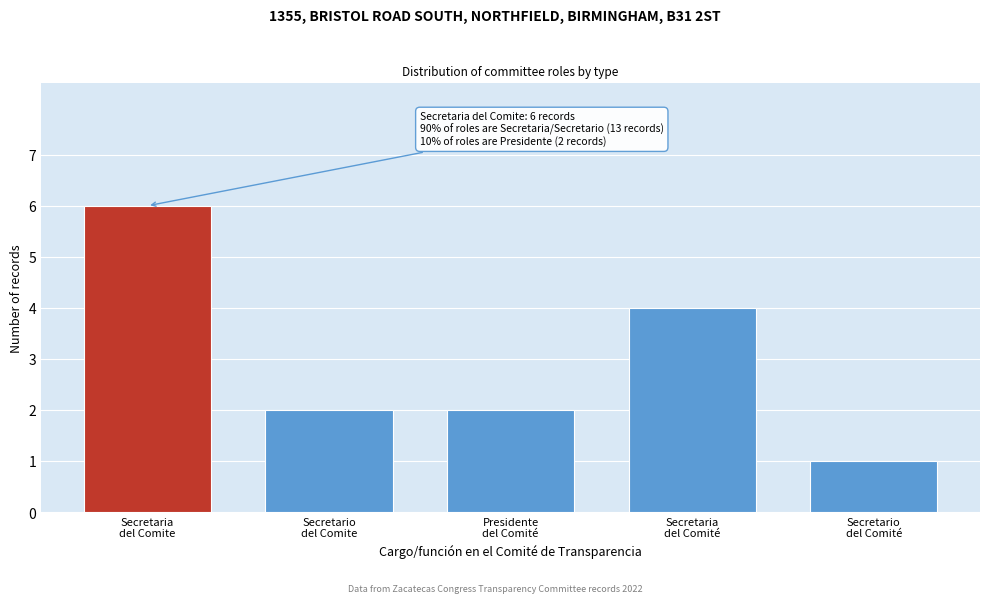

Reading left to right, list all the values displayed in this chart.

6	2	2	4	1